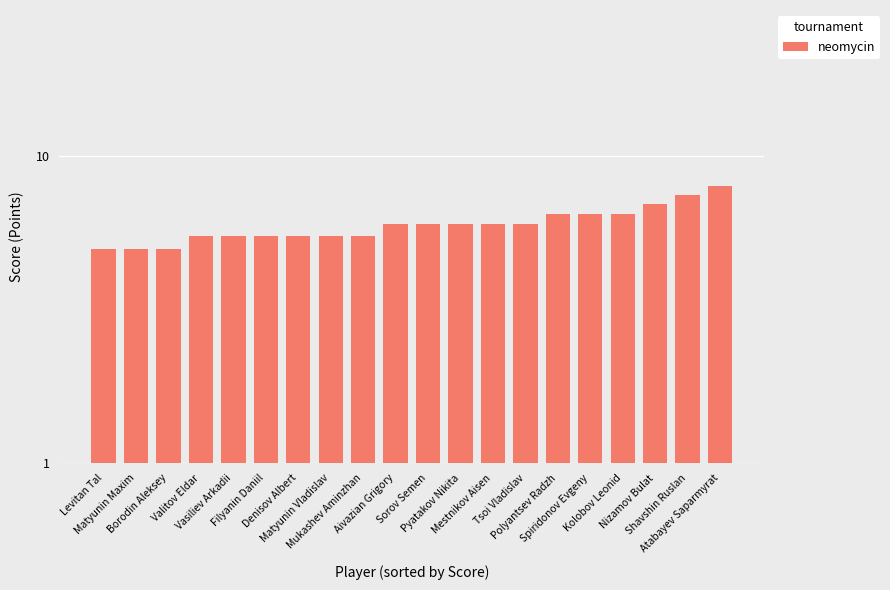

Which category has the highest value across all series?

Atabayev Saparmyrat